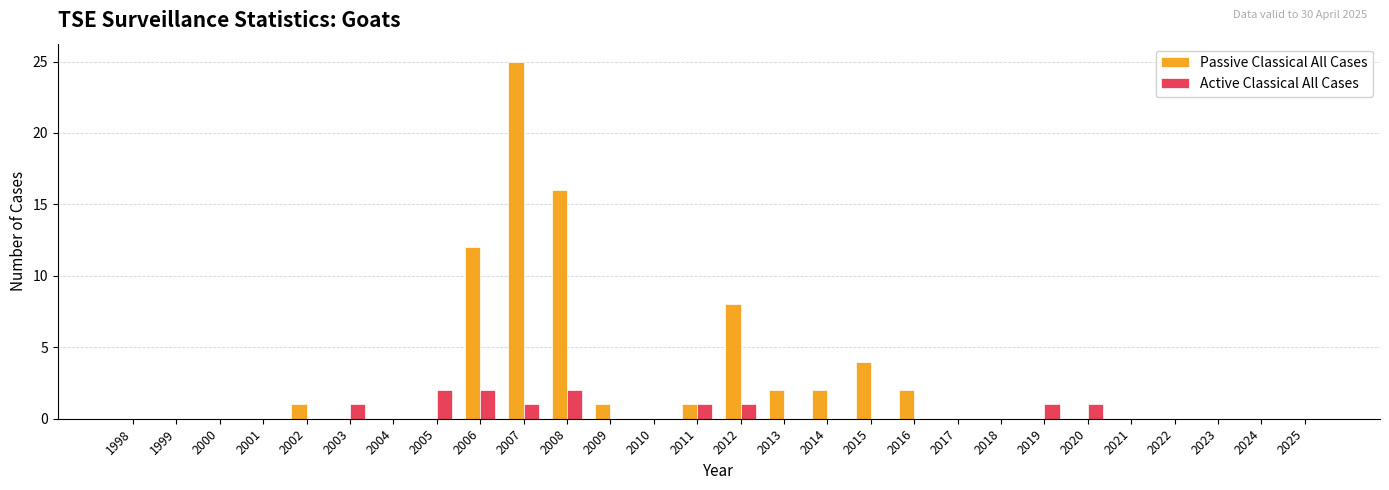

What is the greatest value displayed?

25